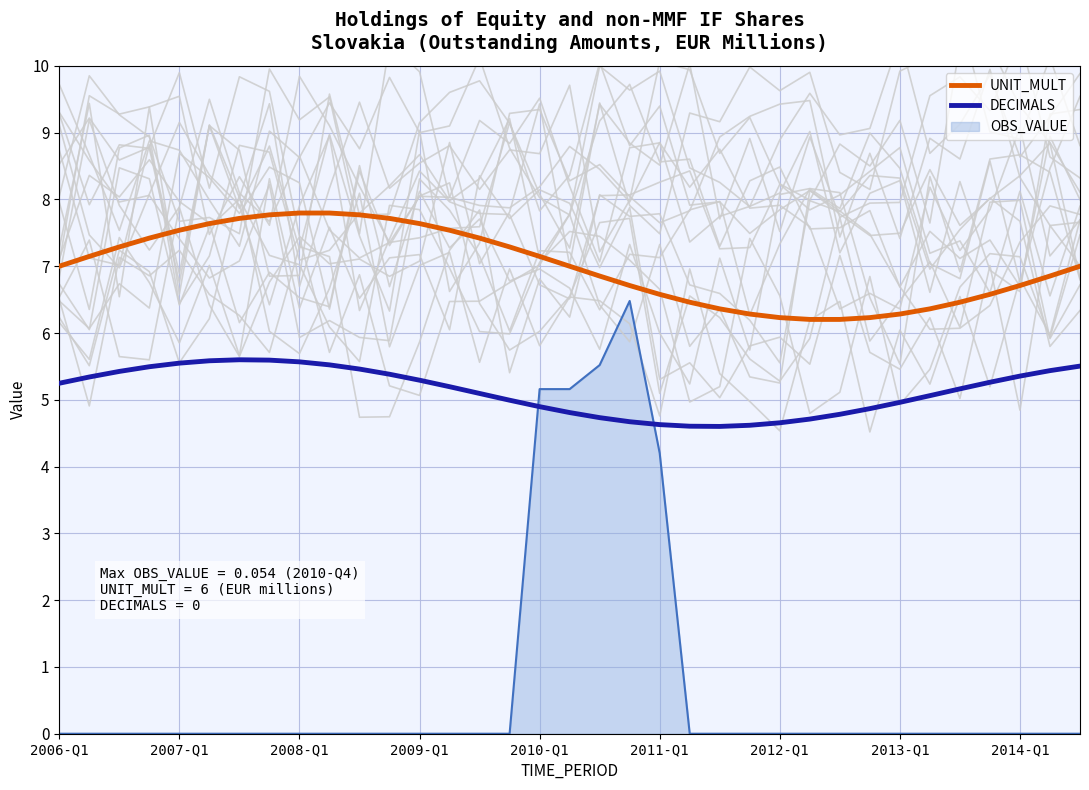

True or false: DECIMALS and UNIT_MULT intersect in this chart.

False